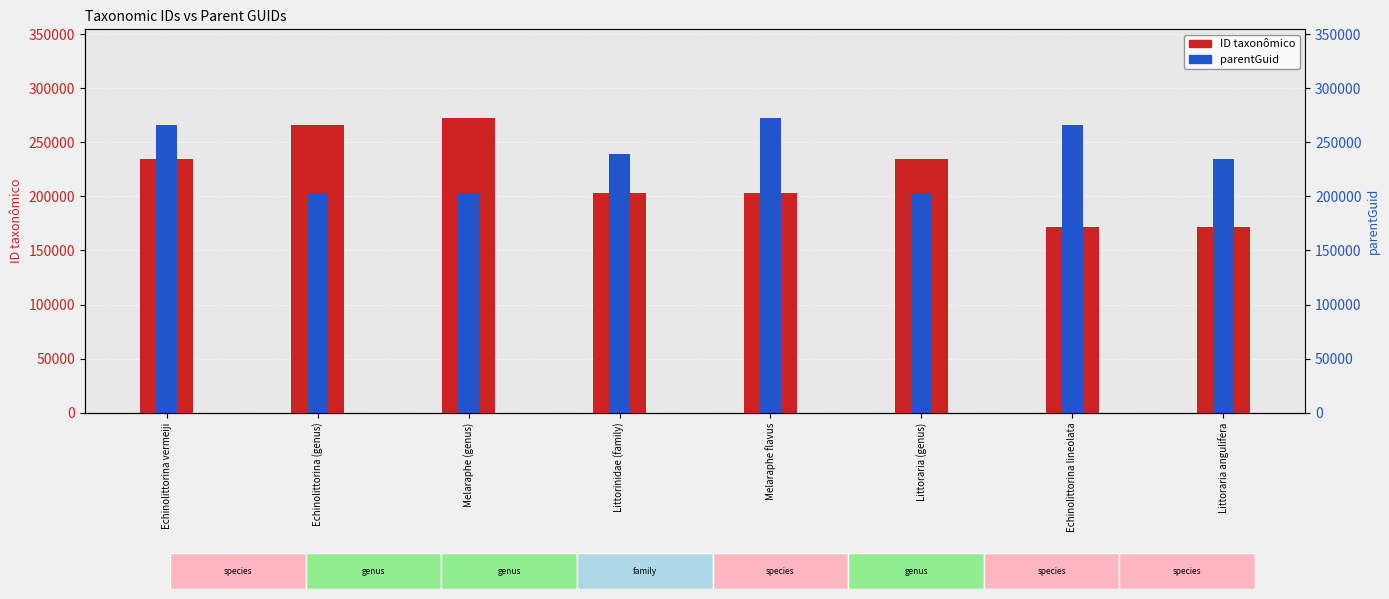

What is the difference between the maximum and minimum values in the ID taxonômico series?

100766